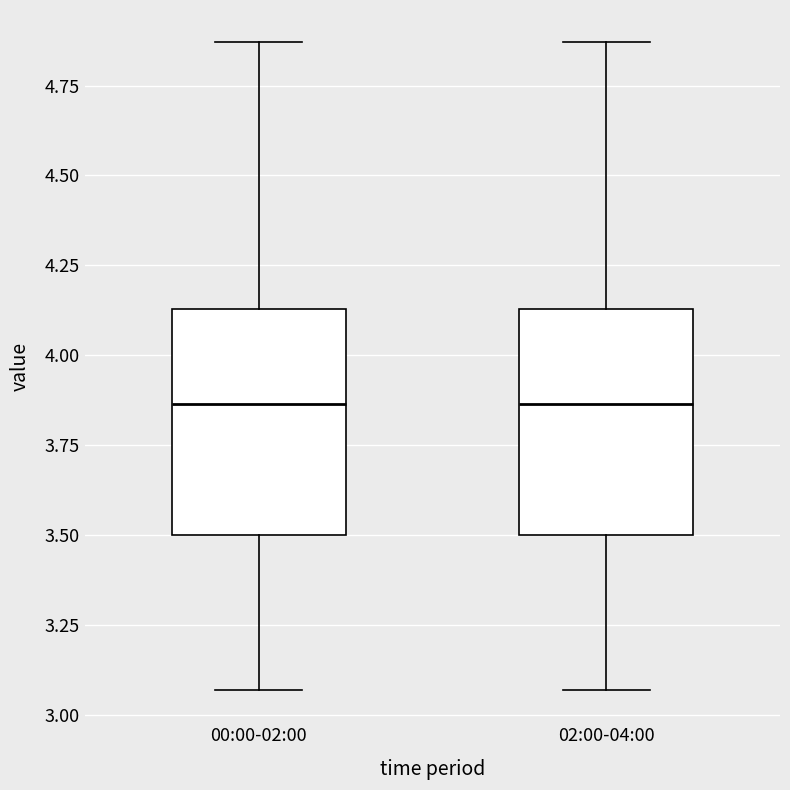

Where does the lower whisker of the box for 00:00-02:00 end on the y-axis? The values are not printed on the chart, so give them approximately, as read against the axis.

3.05